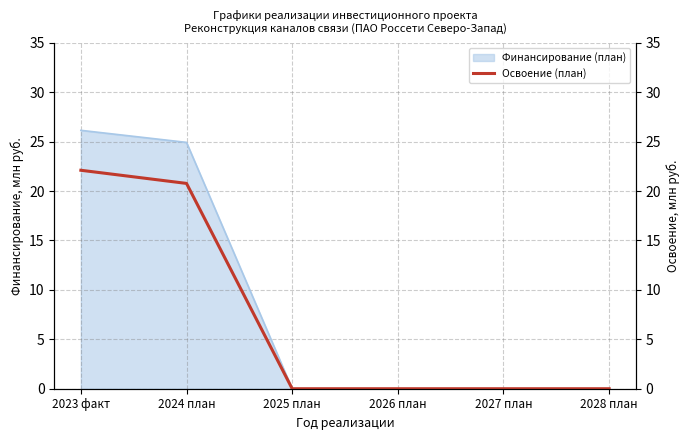

Reading left to right, what are all the values shown in this chart?

22.1	20.8	0.0	0.0	0.0	0.0